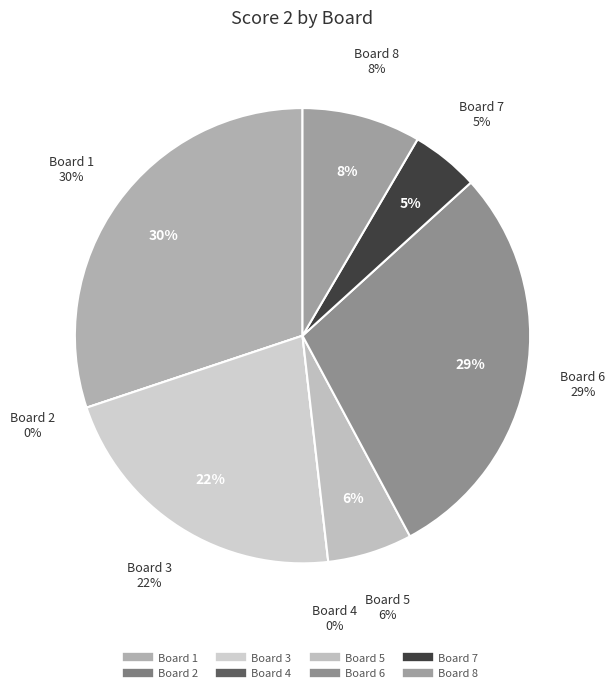

Count the number of slices in the pie.

8